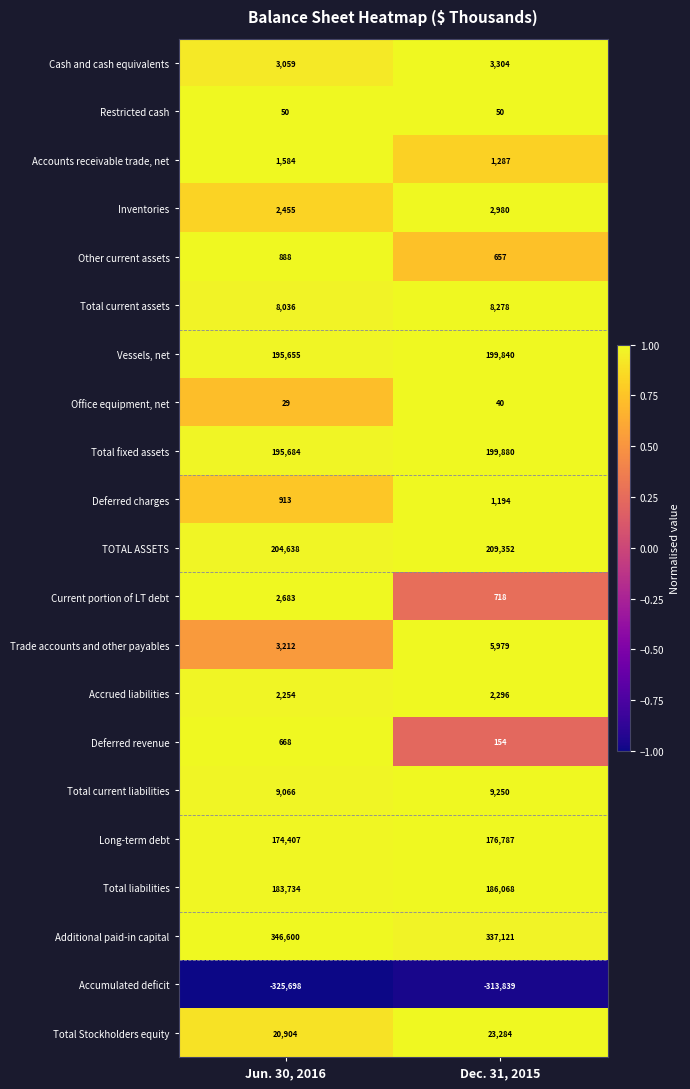

At Jun. 30, 2016, list the series in order from largest to smallest.

Additional paid-in capital, TOTAL ASSETS, Total fixed assets, Vessels, net, Total liabilities, Long-term debt, Total Stockholders equity, Total current liabilities, Total current assets, Trade accounts and other payables, Cash and cash equivalents, Current portion of LT debt, Inventories, Accrued liabilities, Accounts receivable trade, net, Deferred charges, Other current assets, Deferred revenue, Restricted cash, Office equipment, net, Accumulated deficit